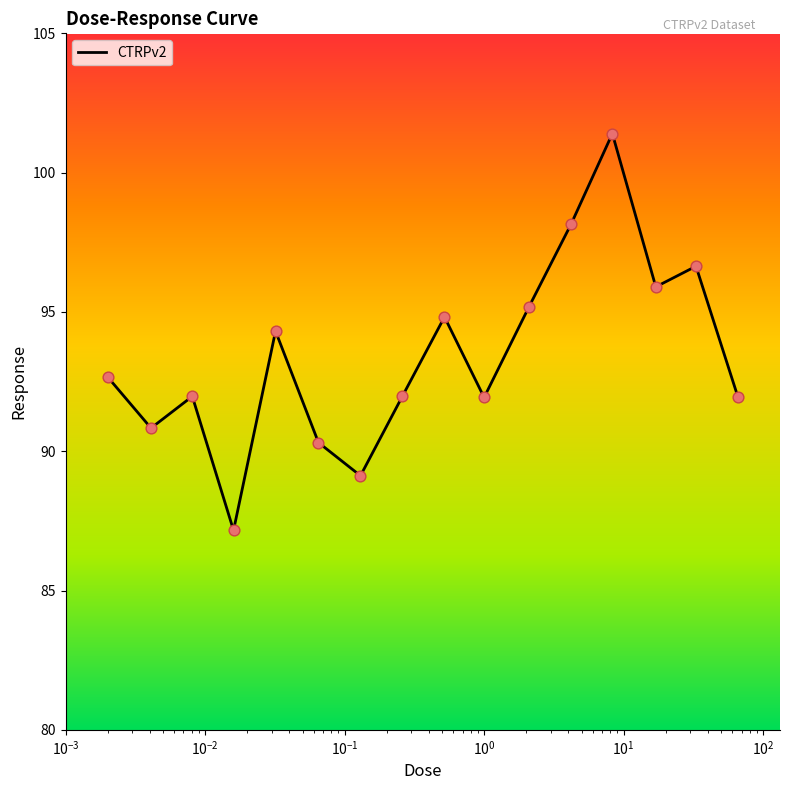

What is the minimum value shown in the chart?

87.2